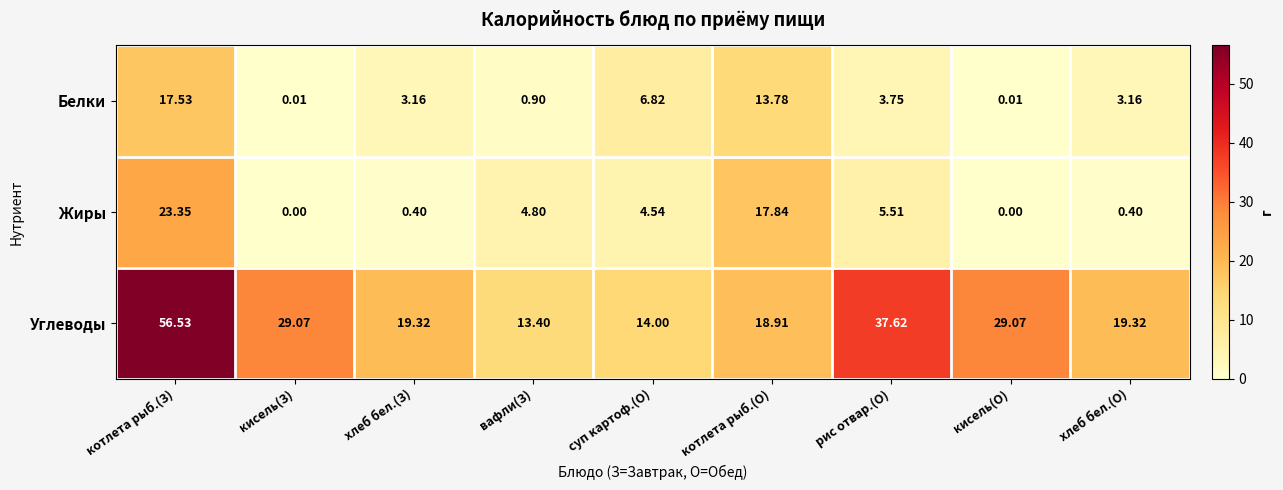

Where is Жиры nearest to the value 11?

рис отвар.(О)